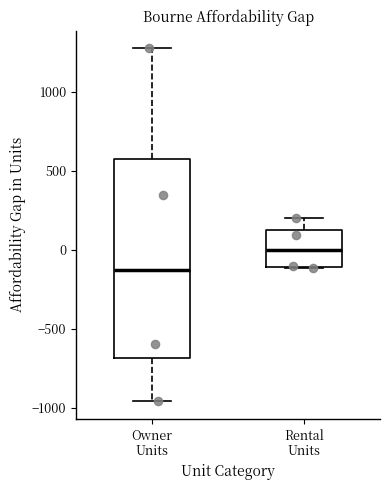

Which box's median line is the highest?

Rental Units